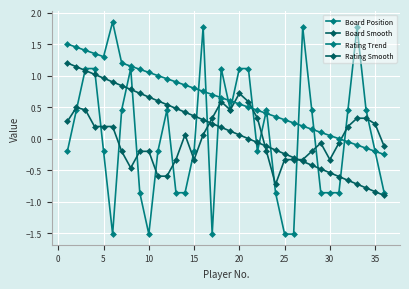

How many intersections are there between Board Smooth and Rating Trend?

3